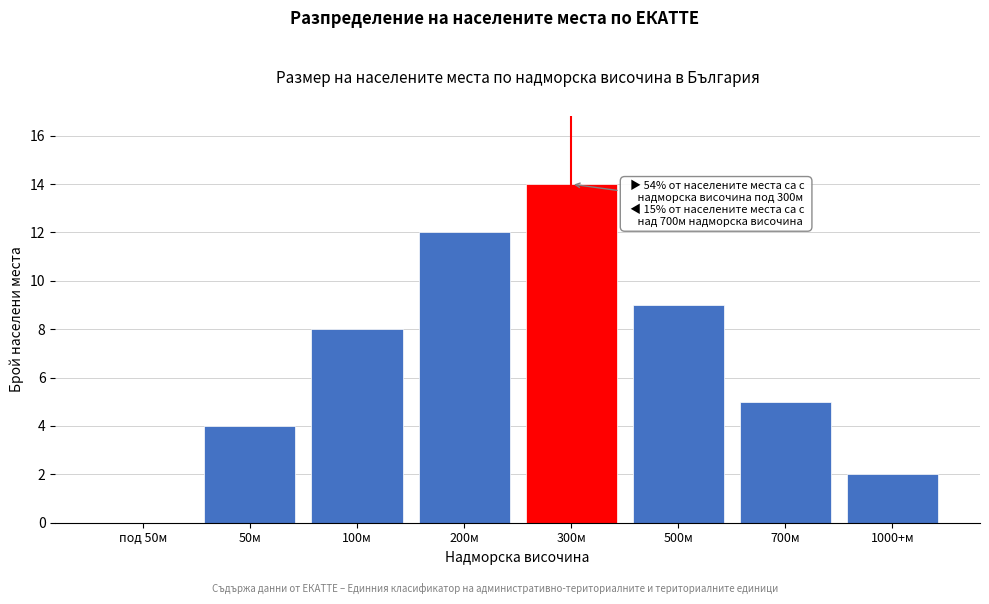

Reading left to right, list all the values displayed in this chart.

под 50м=0	50м=4	100м=8	200м=12	300м=14	500м=9	700м=5	1000+м=2